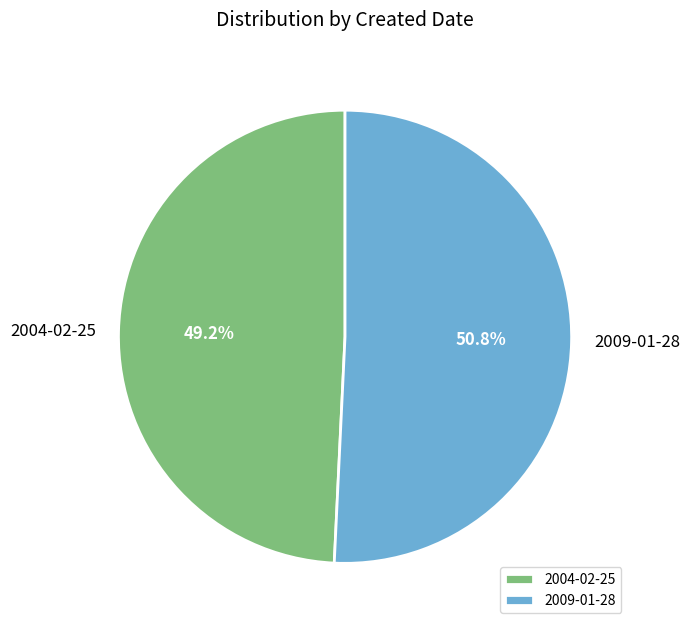

Which slice is the smallest?

2004-02-25